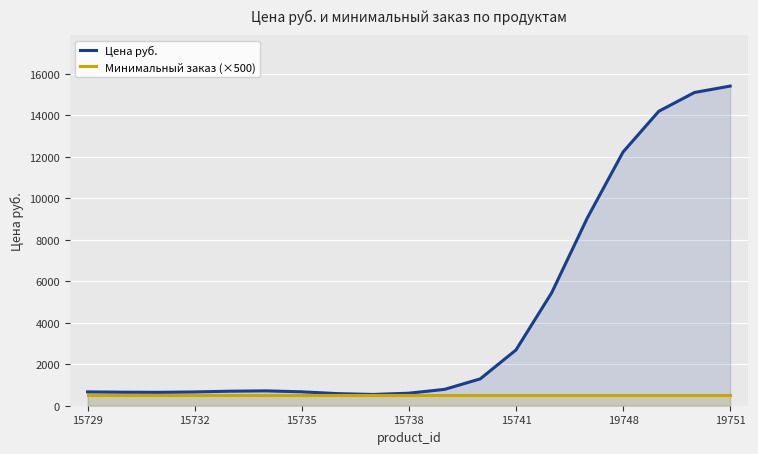

Which series changed the most between 15729 and 19751?

Цена руб.